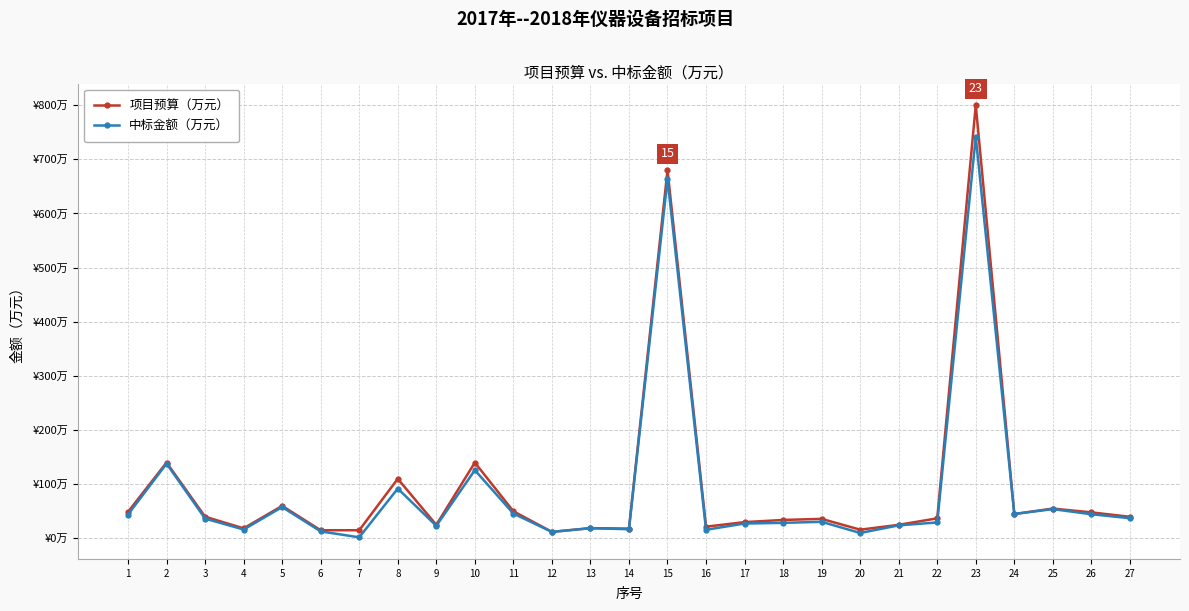

Which series has the largest total across all categories?

项目预算（万元）